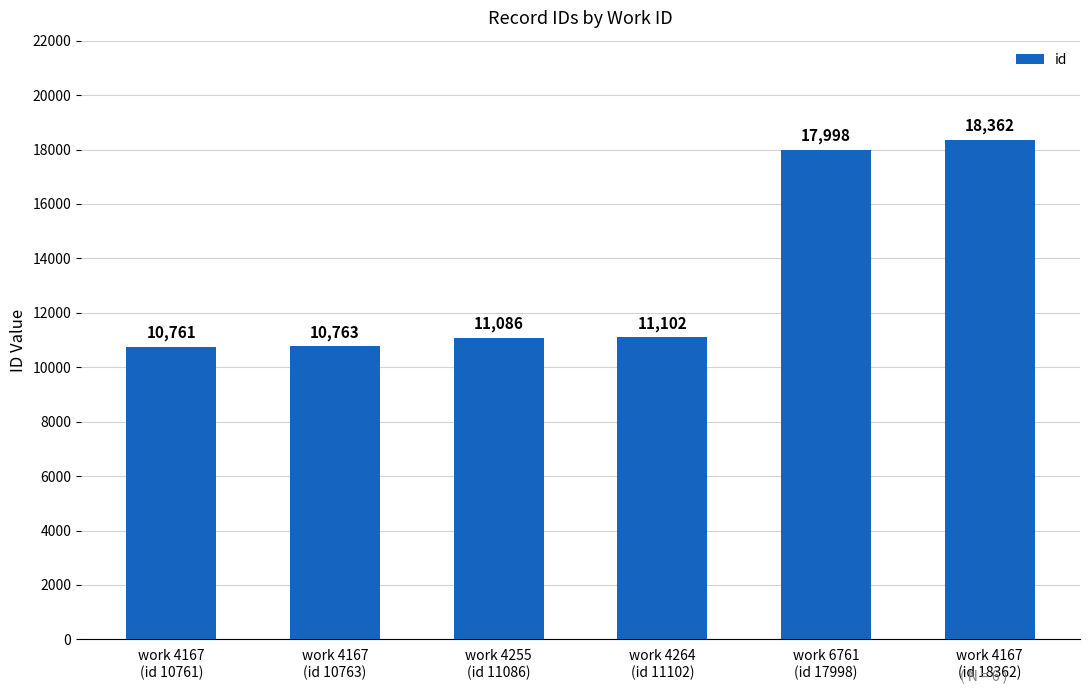

What is the value of the 1st bar from the left?

10761